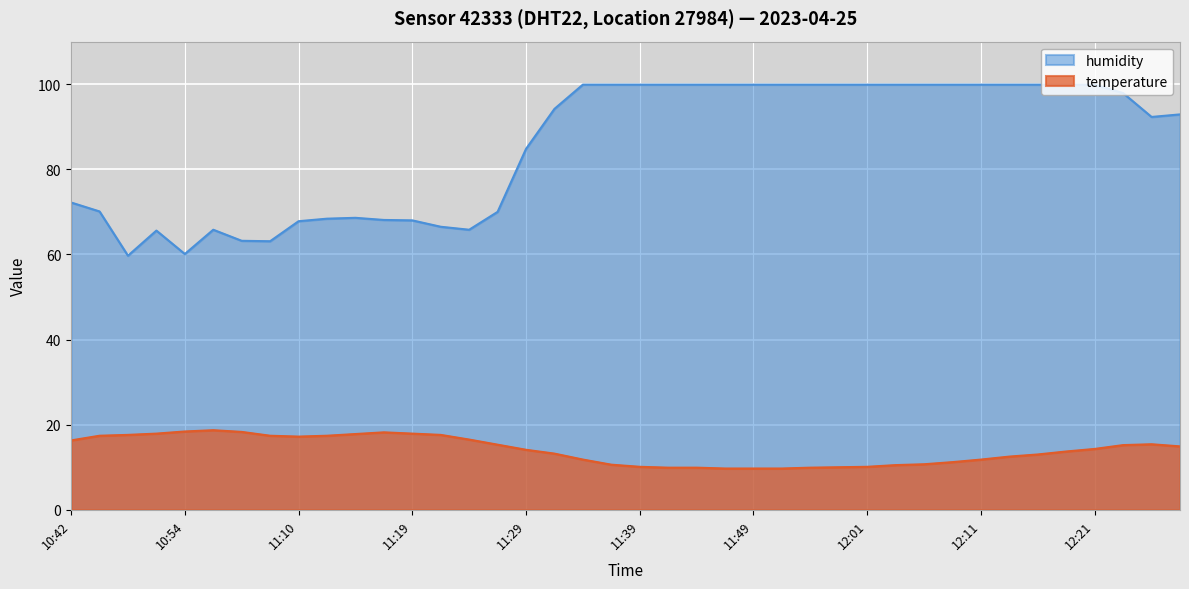

What are all the series names shown in the legend?

humidity, temperature